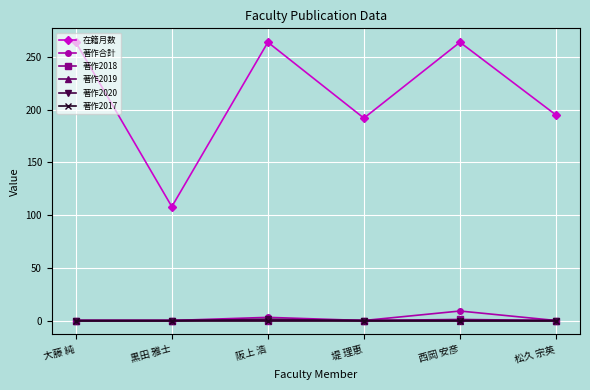

Does the chart have visible grid lines?

Yes